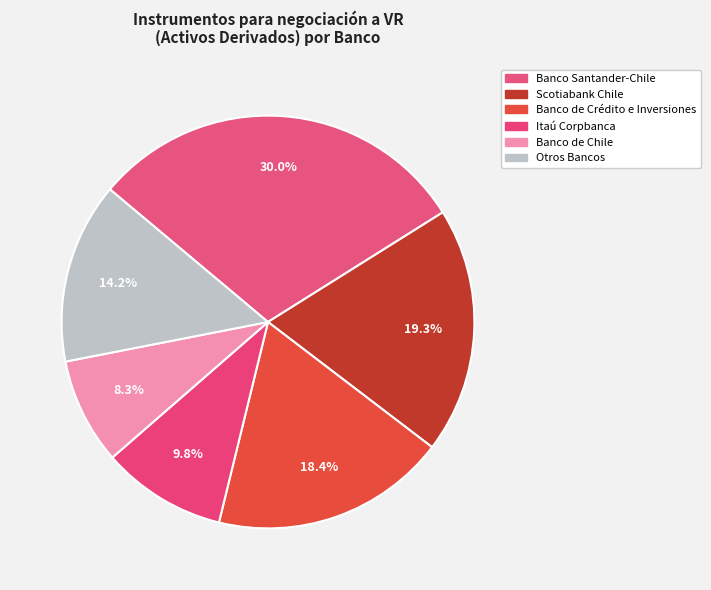

How many segments does this pie chart have?

6